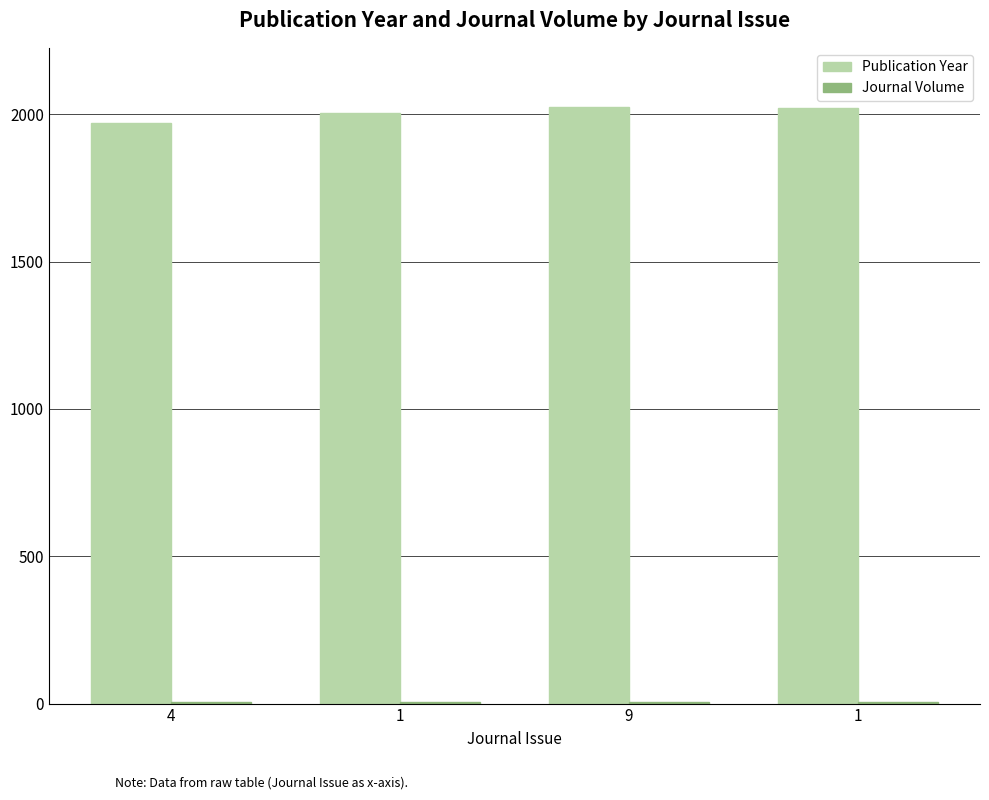

What value does the Journal Volume series have at 1?

5